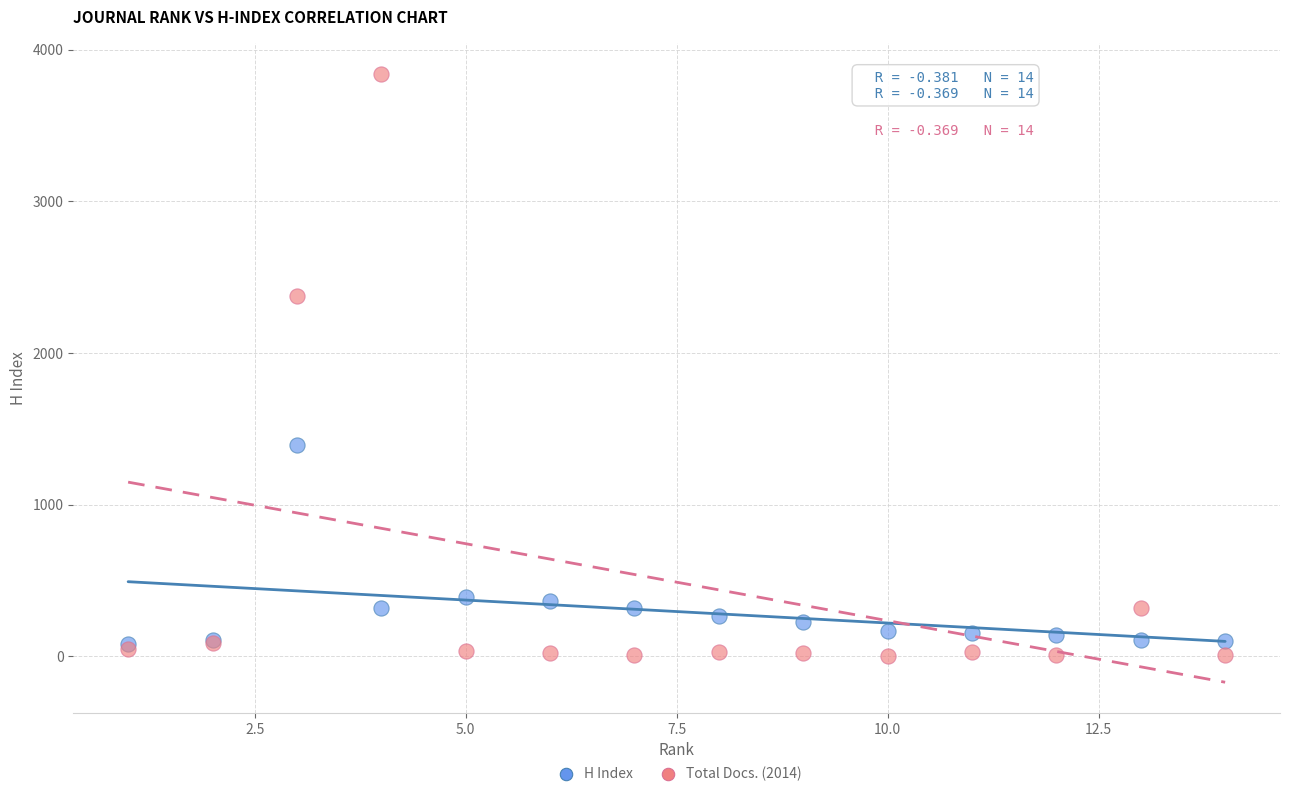

In the Total Docs. (2014) series, what Y value is closest to 1921?

2375